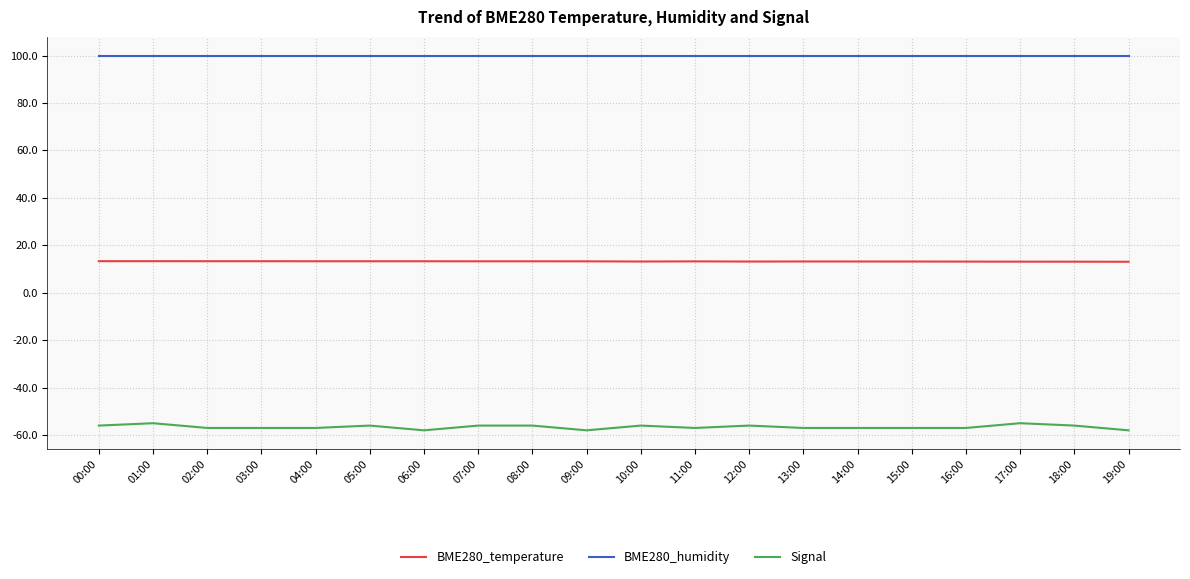

The BME280_humidity series shows 100.0 at 13:00. True or false?

True